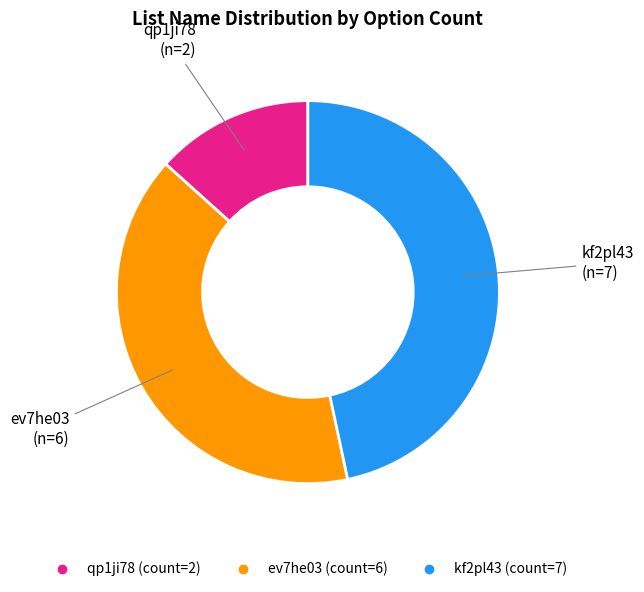

How many slices are in this pie chart?

3